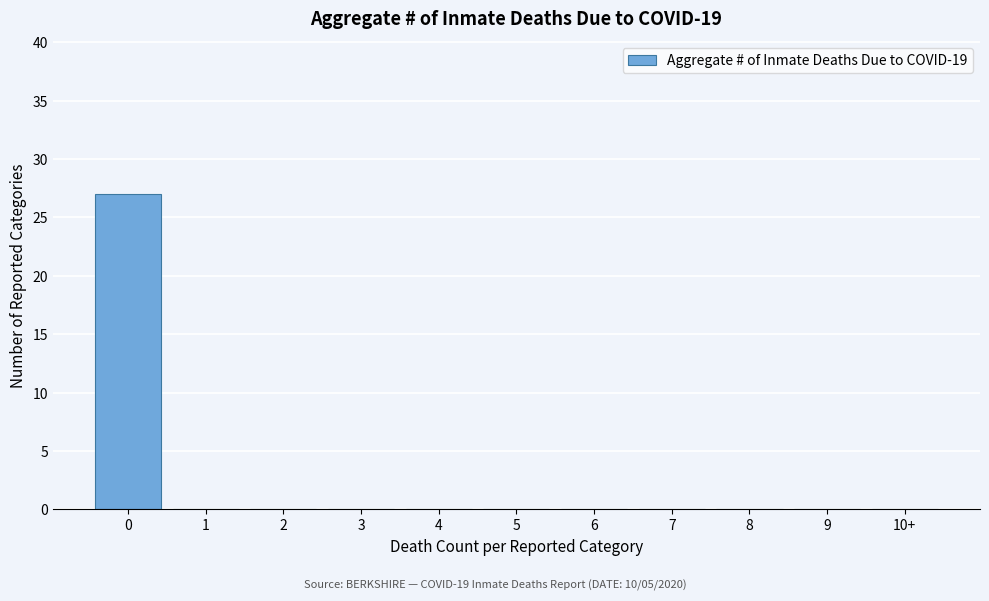

Reading right to left, list all the values displayed in this chart.

10+=0	9=0	8=0	7=0	6=0	5=0	4=0	3=0	2=0	1=0	0=27